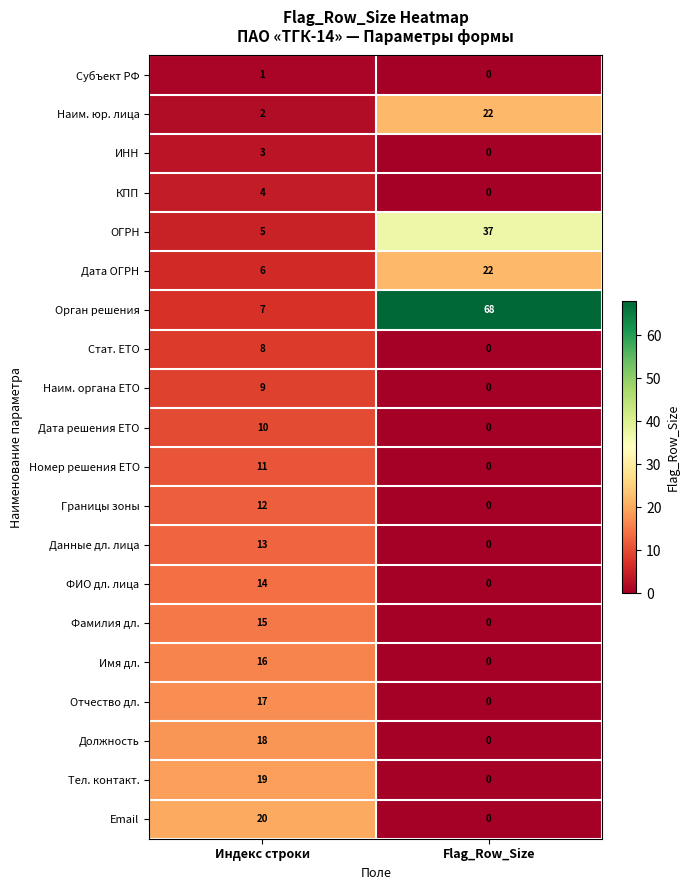

True or false: Дата решения ЕТО has a value of 10 at Индекс строки.

True